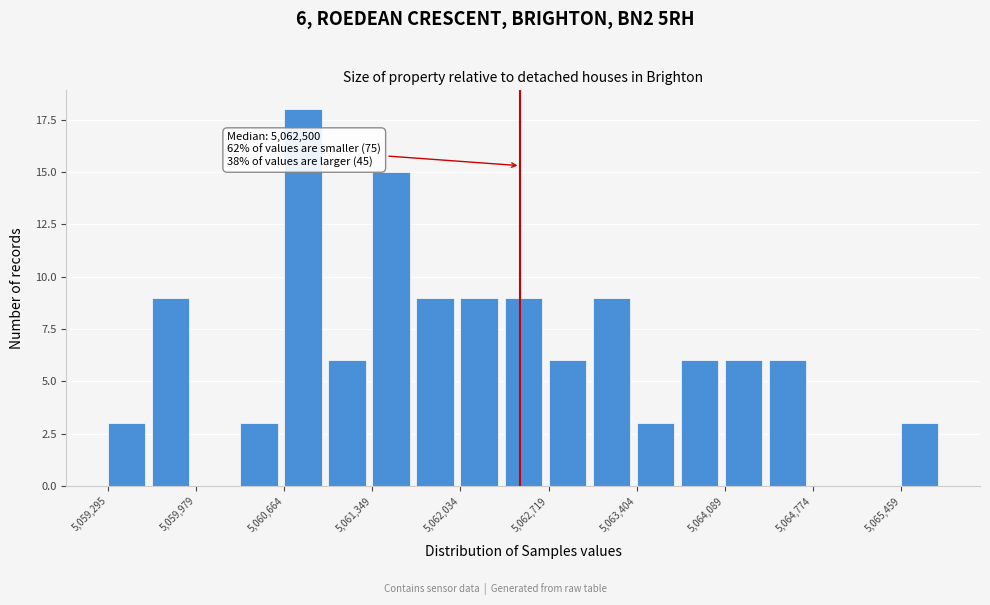

Around what value on the x-axis is the tallest bar? Give the approximate position of its centre, as read against the axis.

5060800